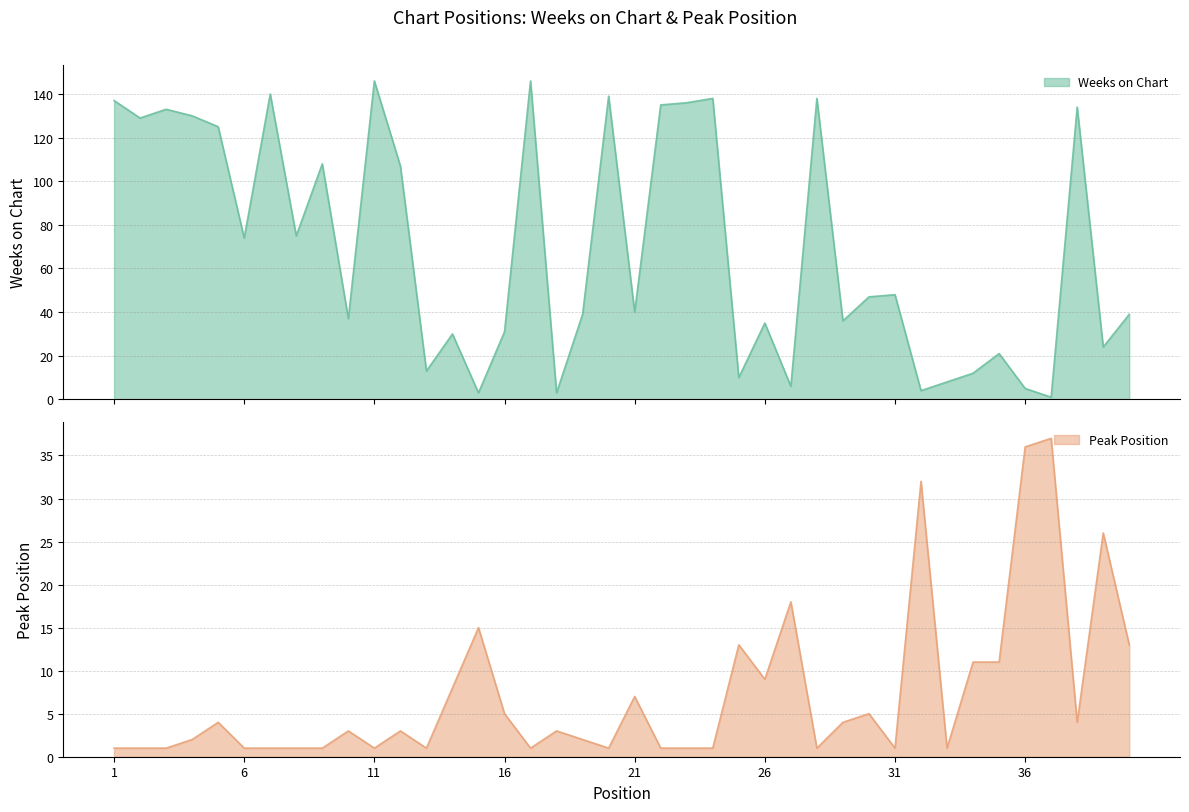

True or false: Weeks on Chart has a value of 3 at 15.

True